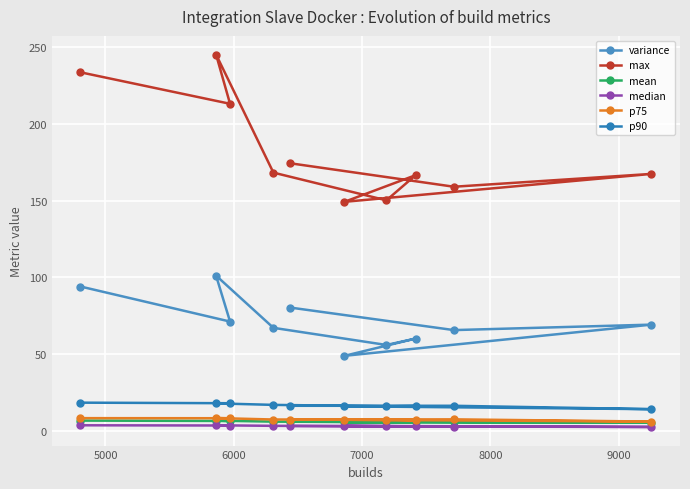

True or false: variance has more than 0 interior local peaks.

True